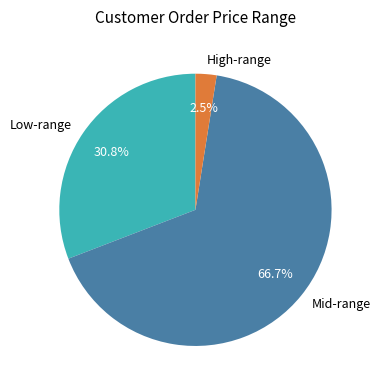

Which has a higher value, Low-range or Mid-range?

Mid-range